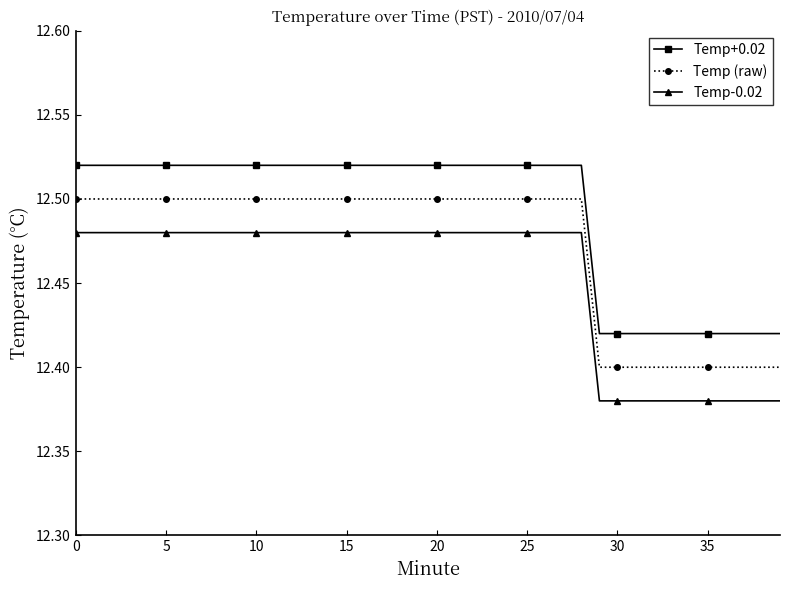

True or false: Temp-0.02 and Temp+0.02 cross at least once.

False